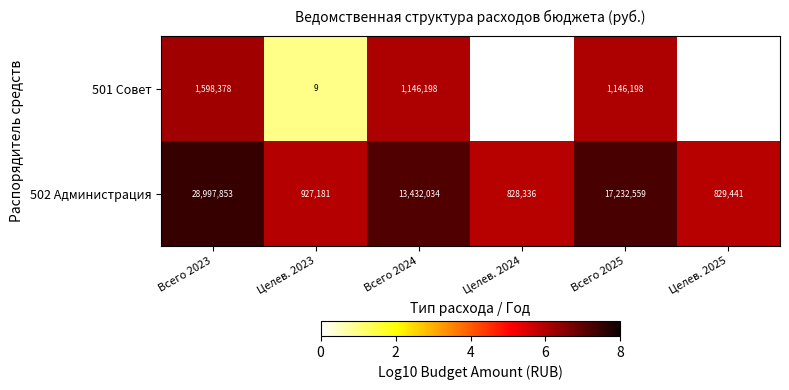

Is the value of 501 Совет at Всего 2023 greater than the value of 502 Администрация at Целев. 2024?

Yes